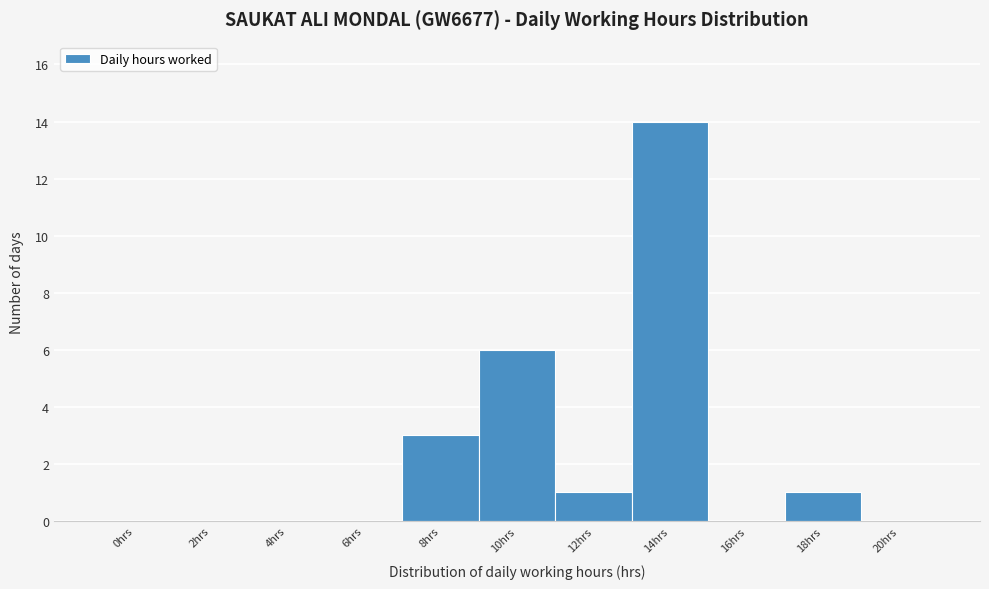

Reading left to right, list all the values displayed in this chart.

0hrs=0	2hrs=0	4hrs=0	6hrs=0	8hrs=3	10hrs=6	12hrs=1	14hrs=14	16hrs=0	18hrs=1	20hrs=0